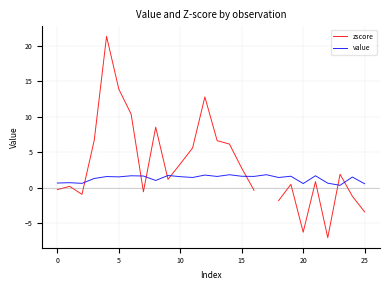

How many categories are shown in the chart?

26